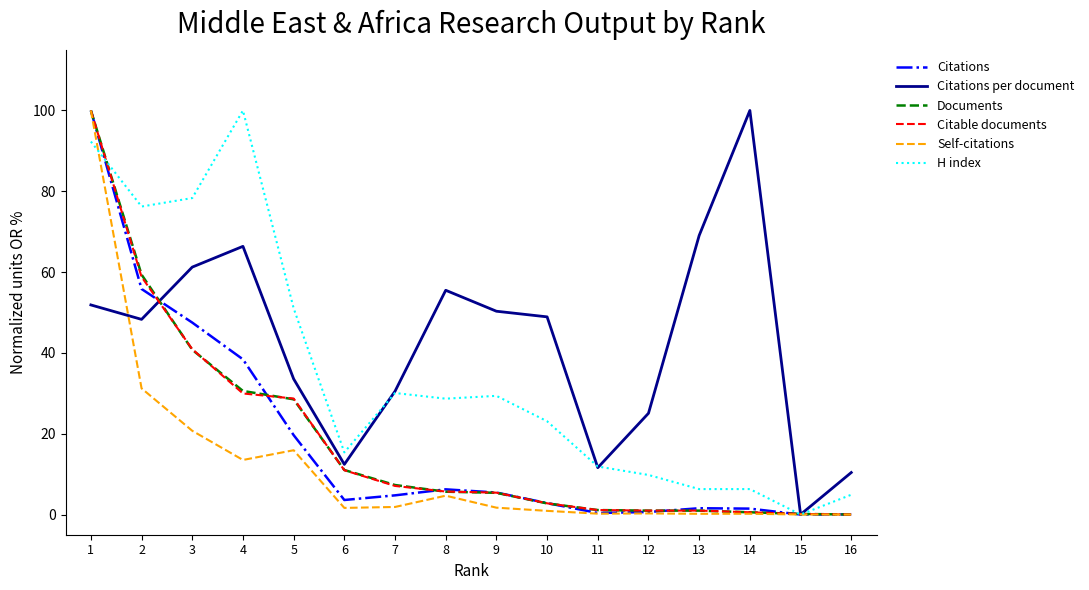

Is it true that Documents equals 2.8 at 10?

True